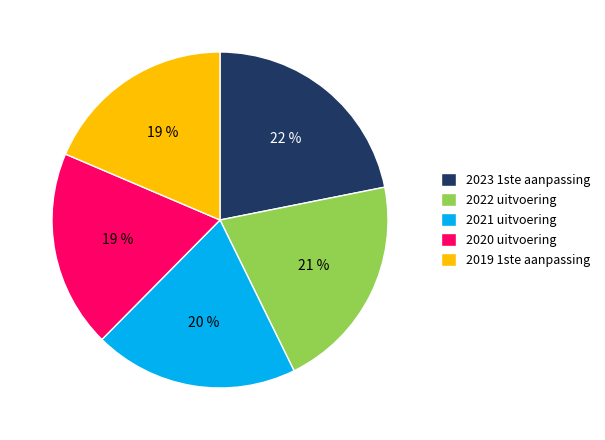

Combined, do 2019 1ste aanpassing and 2021 uitvoering account for over 50%?

No